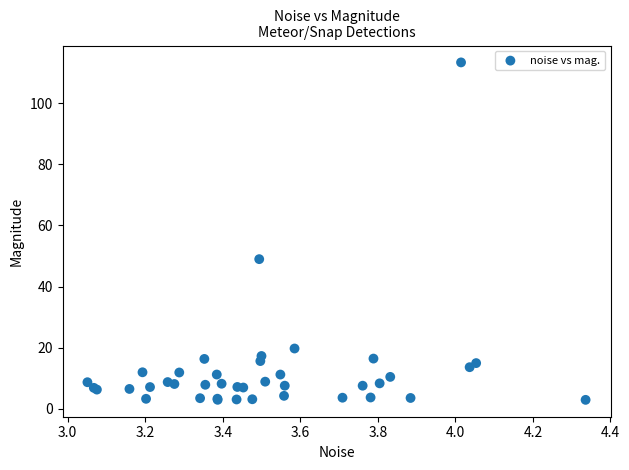

What Y value in the scatter plot is closest to 58?

49.0